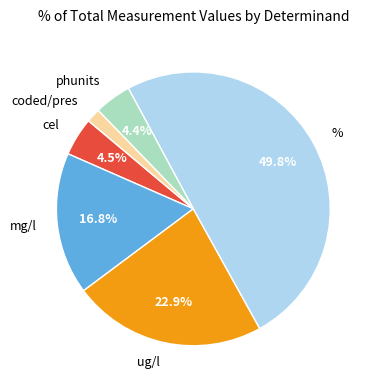

Which category has the smallest portion of the pie?

coded/pres